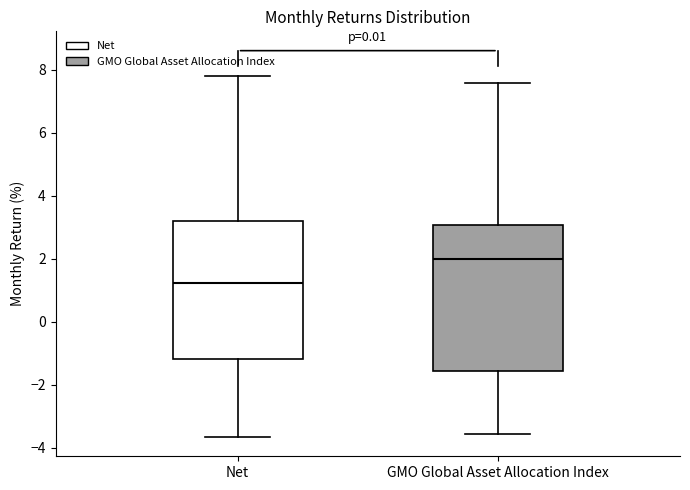

Which box has the highest median line?

GMO Global Asset Allocation Index